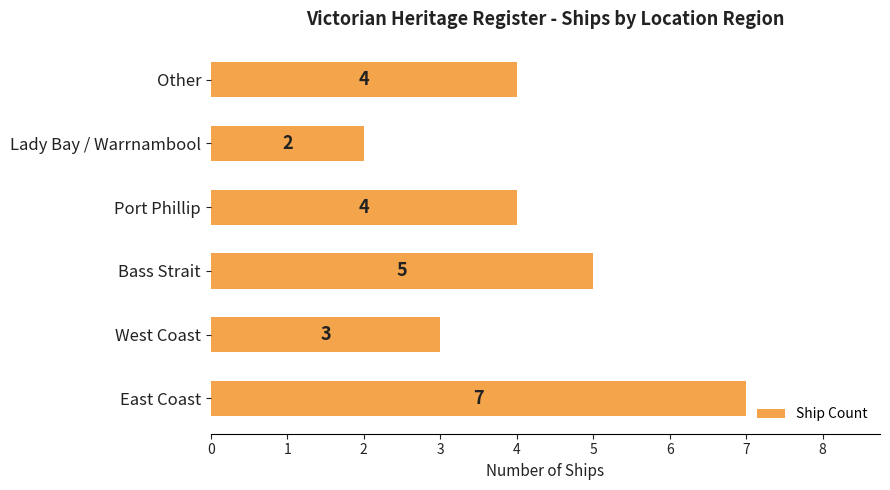

What is the difference between the maximum and minimum values?

5